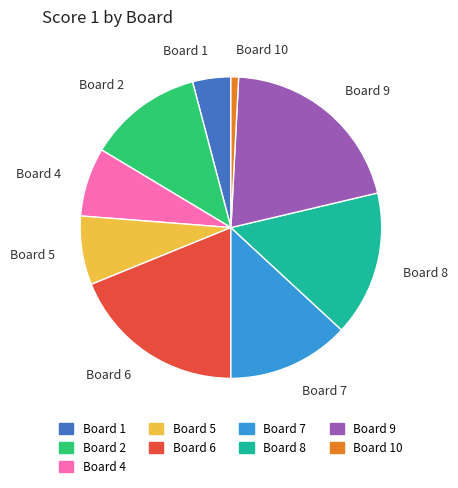

Is the sum of Board 5 and Board 4 greater than half?

No